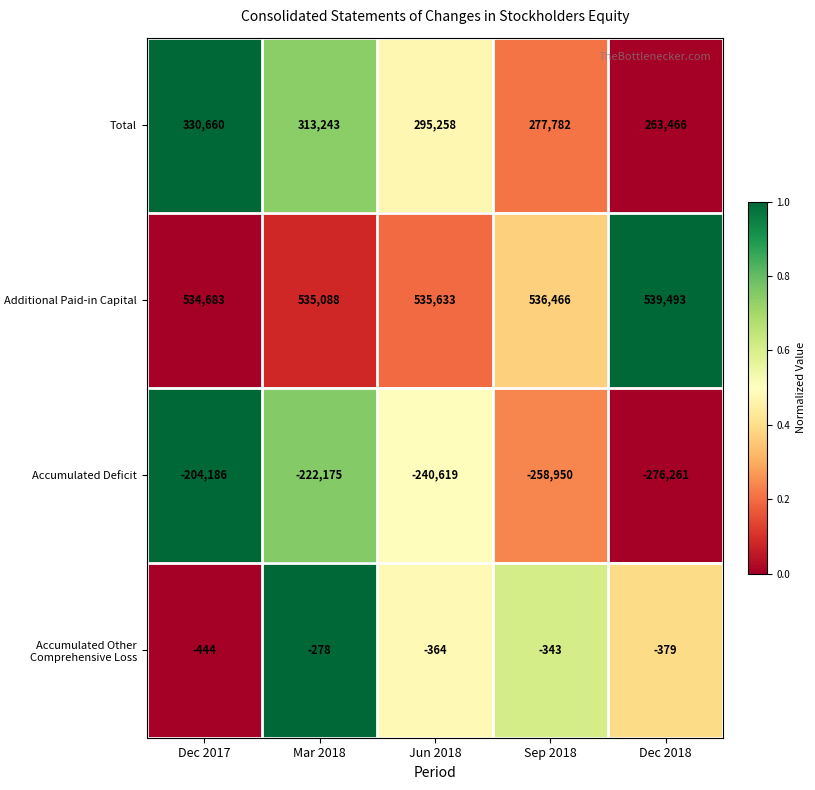

Reading left to right, transcribe all the data shown in this chart.

Total: 330660	313243	295258	277782	263466
Additional Paid-in Capital: 534683	535088	535633	536466	539493
Accumulated Deficit: -204186	-222175	-240619	-258950	-276261
Accumulated Other Comprehensive Loss: -444	-278	-364	-343	-379